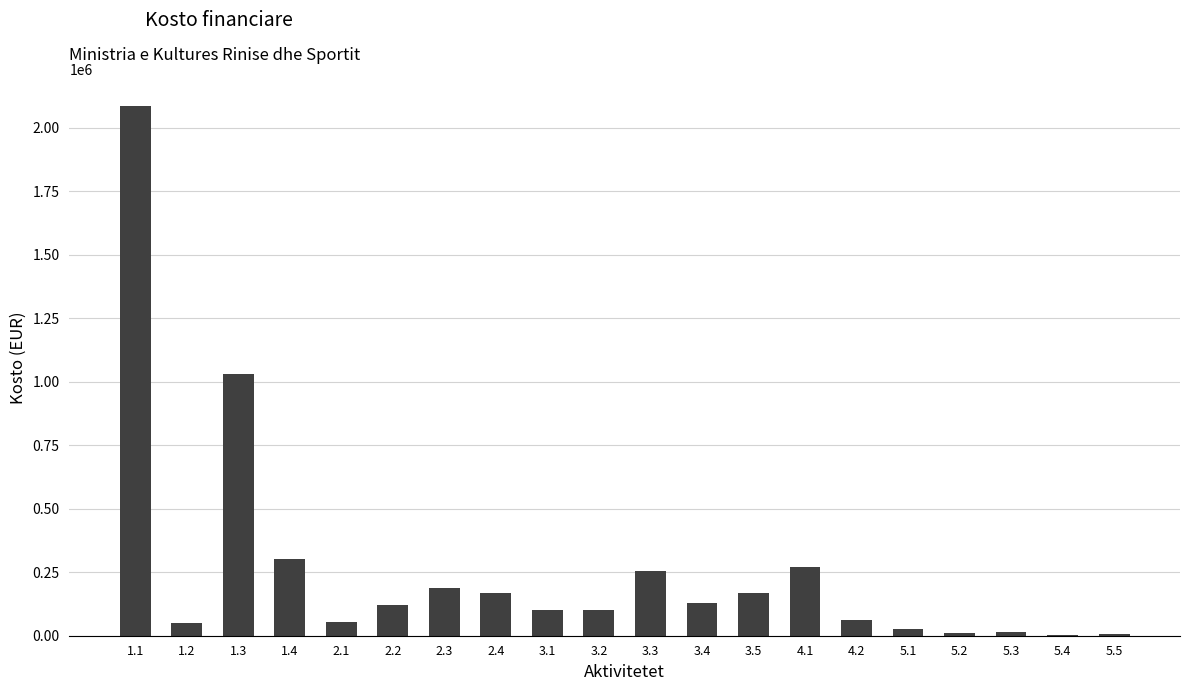

What is the sum of all values?

5146246